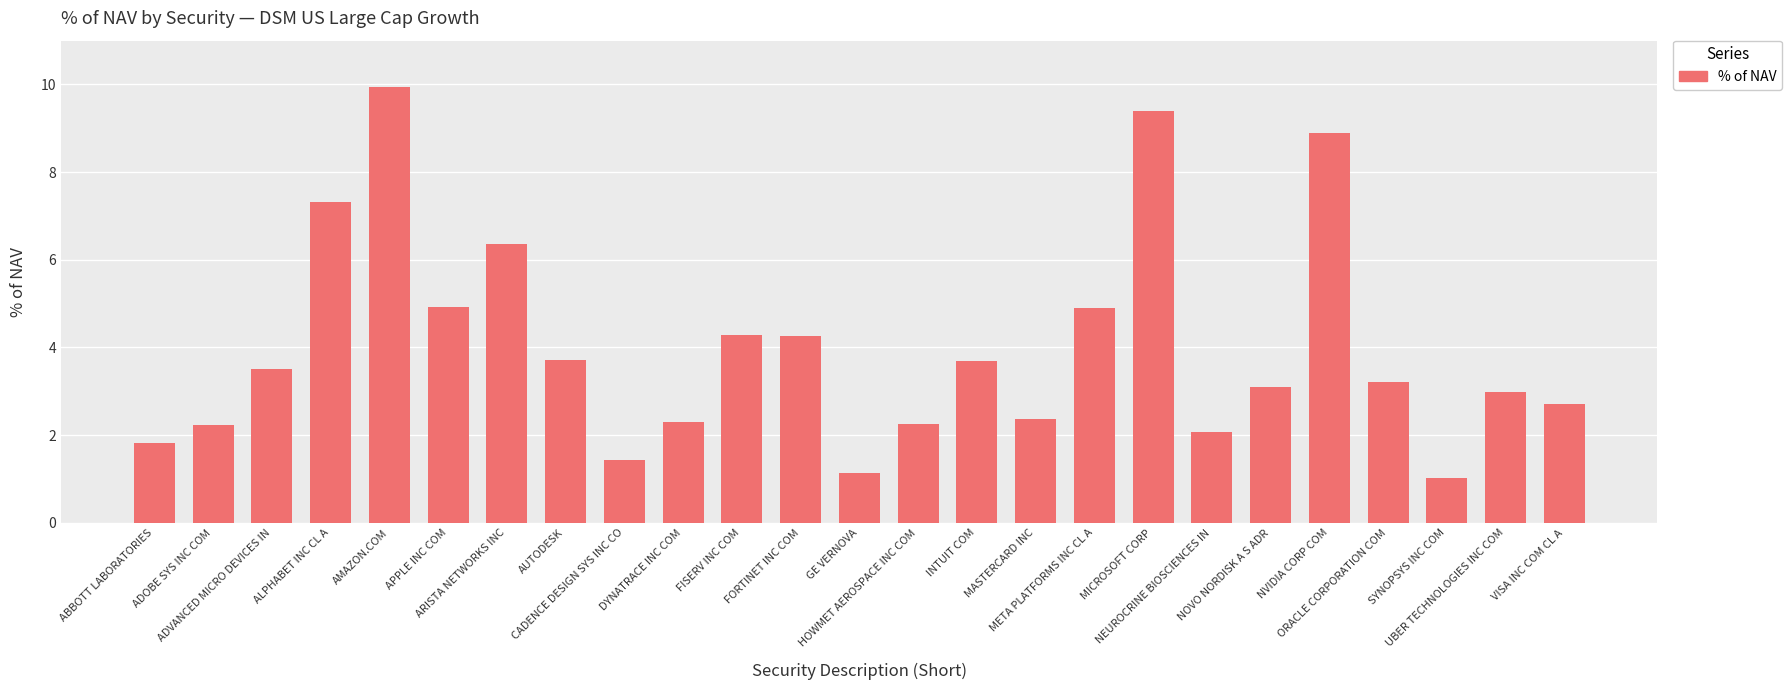

The chart shows a value of 9.9 at AMAZON.COM. True or false?

True